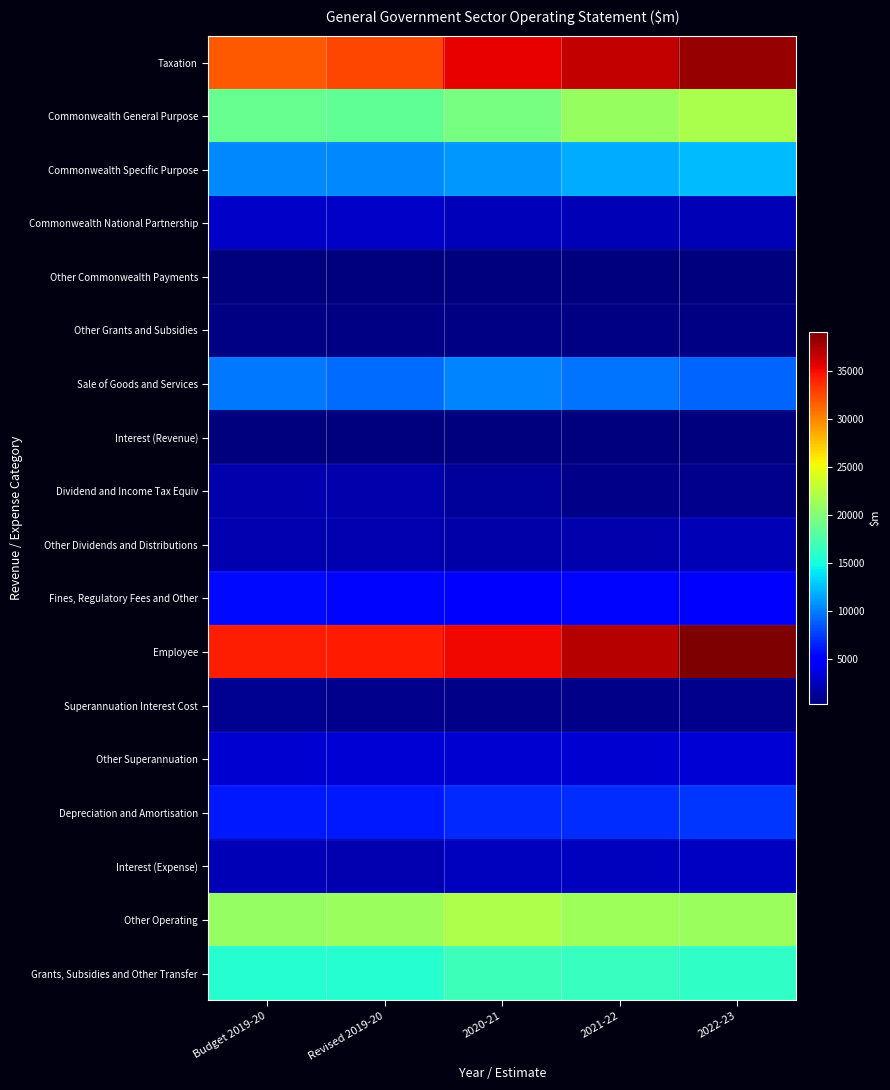

Reading left to right, what are all the values shown in this chart?

Taxation: Budget 2019-20=31841	Revised 2019-20=32515	2020-21=35439	2021-22=36619	2022-23=38129
Commonwealth General Purpose: Budget 2019-20=18685	Revised 2019-20=18338	2020-21=19472	2021-22=20910	2022-23=21770
Commonwealth Specific Purpose: Budget 2019-20=10431	Revised 2019-20=10431	2020-21=11046	2021-22=11679	2022-23=12360
Commonwealth National Partnership: Budget 2019-20=2888	Revised 2019-20=2896	2020-21=2359	2021-22=2265	2022-23=2208
Other Commonwealth Payments: Budget 2019-20=372	Revised 2019-20=397	2020-21=442	2021-22=438	2022-23=458
Other Grants and Subsidies: Budget 2019-20=627	Revised 2019-20=604	2020-21=622	2021-22=597	2022-23=608
Sale of Goods and Services: Budget 2019-20=9762	Revised 2019-20=9337	2020-21=10259	2021-22=9607	2022-23=8984
Interest (Revenue): Budget 2019-20=333	Revised 2019-20=368	2020-21=414	2021-22=408	2022-23=391
Dividend and Income Tax Equiv: Budget 2019-20=1877	Revised 2019-20=1870	2020-21=1329	2021-22=768	2022-23=817
Other Dividends and Distributions: Budget 2019-20=2001	Revised 2019-20=2024	2020-21=1802	2021-22=1967	2022-23=2145
Fines, Regulatory Fees and Other: Budget 2019-20=5498	Revised 2019-20=5377	2020-21=5086	2021-22=5421	2022-23=5202
Employee: Budget 2019-20=34266	Revised 2019-20=34311	2020-21=35119	2021-22=37033	2022-23=38970
Superannuation Interest Cost: Budget 2019-20=1079	Revised 2019-20=877	2020-21=668	2021-22=754	2022-23=900
Other Superannuation: Budget 2019-20=3151	Revised 2019-20=3203	2020-21=3084	2021-22=3135	2022-23=3241
Depreciation and Amortisation: Budget 2019-20=6110	Revised 2019-20=6079	2020-21=6745	2021-22=6885	2022-23=7189
Interest (Expense): Budget 2019-20=2278	Revised 2019-20=2139	2020-21=2505	2021-22=2552	2022-23=2641
Other Operating: Budget 2019-20=20815	Revised 2019-20=21152	2020-21=22055	2021-22=21240	2022-23=21062
Grants, Subsidies and Other Transfer: Budget 2019-20=15602	Revised 2019-20=15694	2020-21=16722	2021-22=16475	2022-23=16131